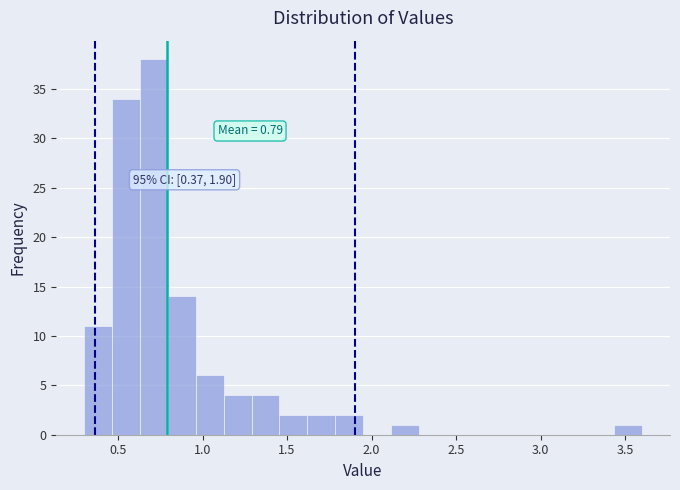

Around what value on the x-axis is the tallest bar? Give the approximate position of its centre, as read against the axis.

0.70